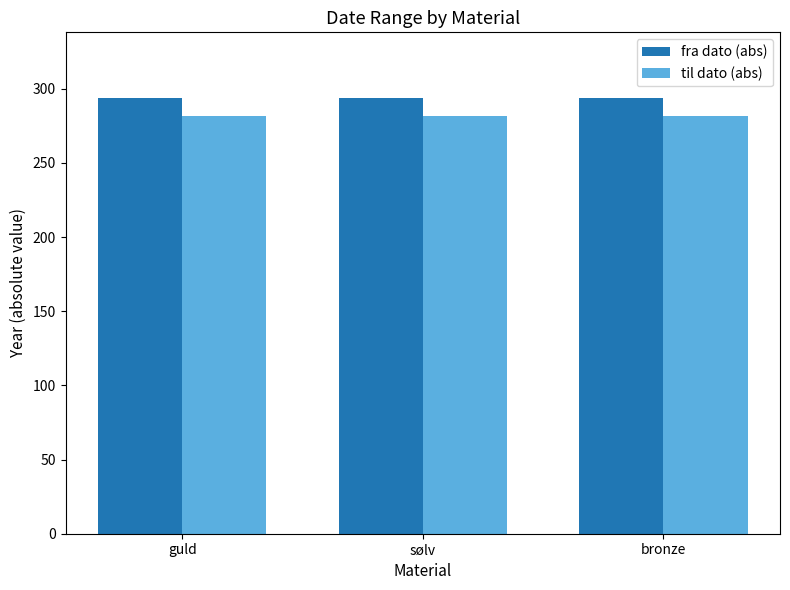

Is it true that fra dato (abs) equals 294 at guld?

True